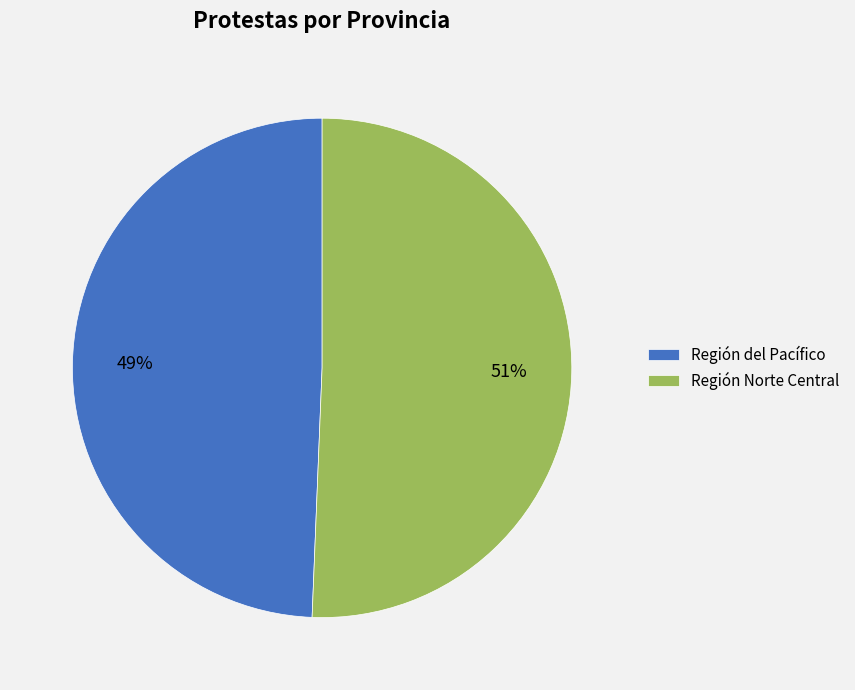

Which slice represents more than half of the pie?

Región Norte Central